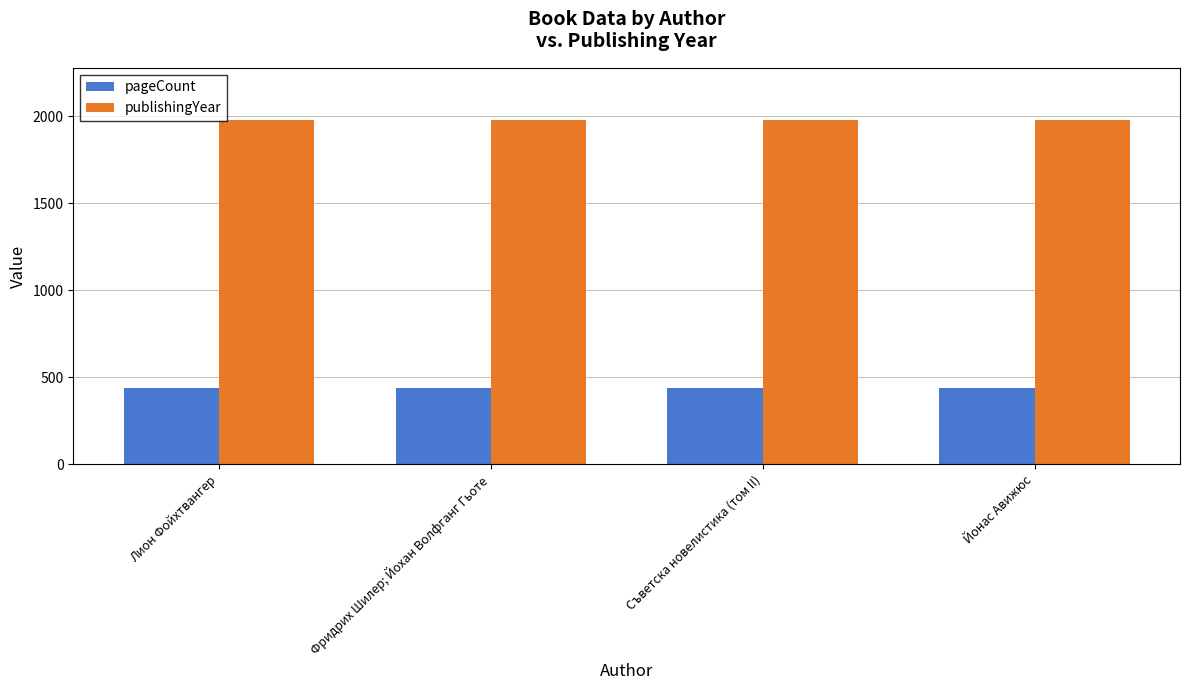

Is the value of publishingYear at Съветска новелистика (том II) greater than the value of pageCount at Лион Фойхтвангер?

Yes